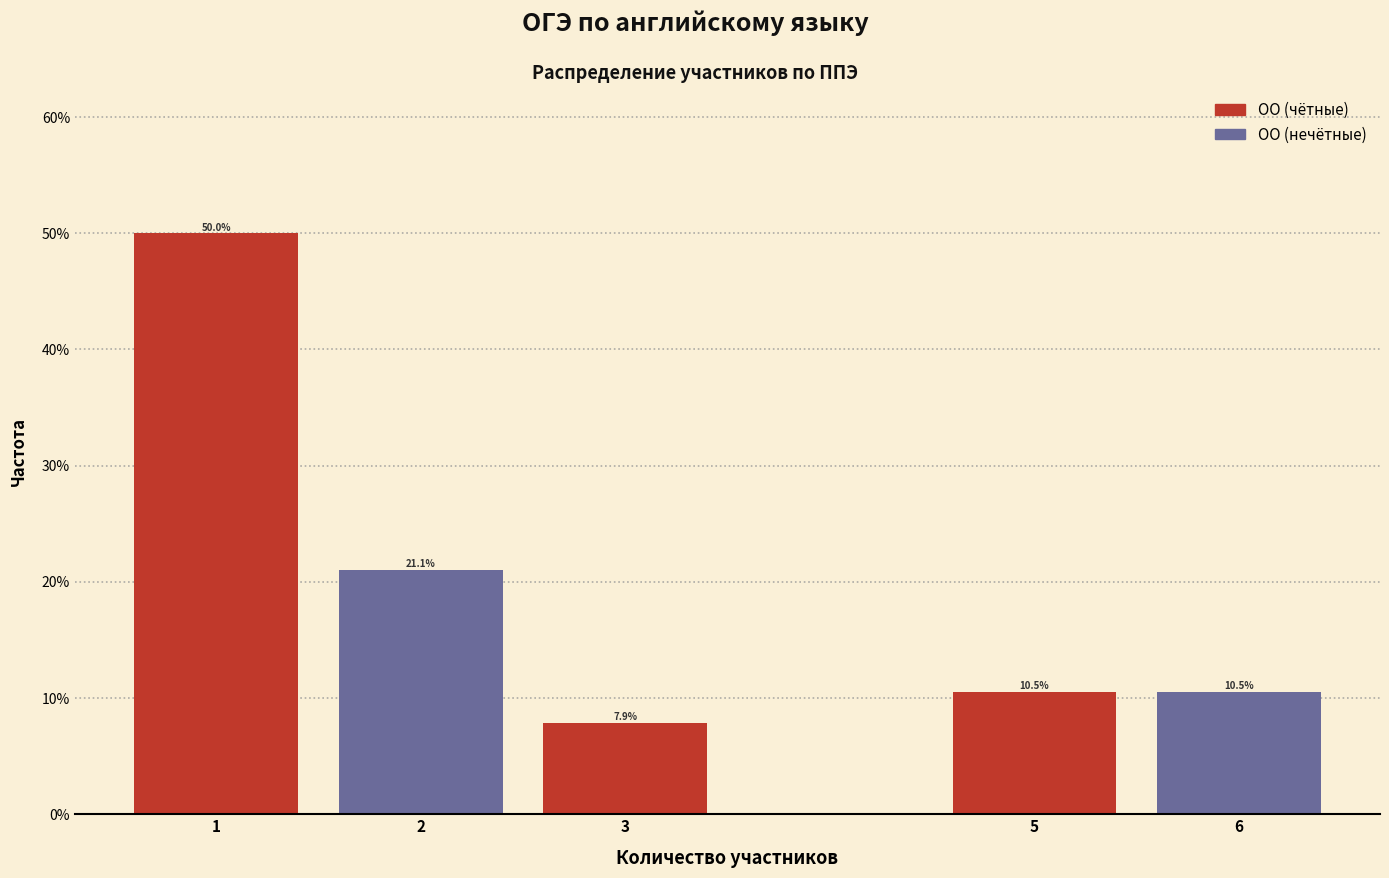

Which range on the x-axis has the tallest bar?

0.5 to 1.5